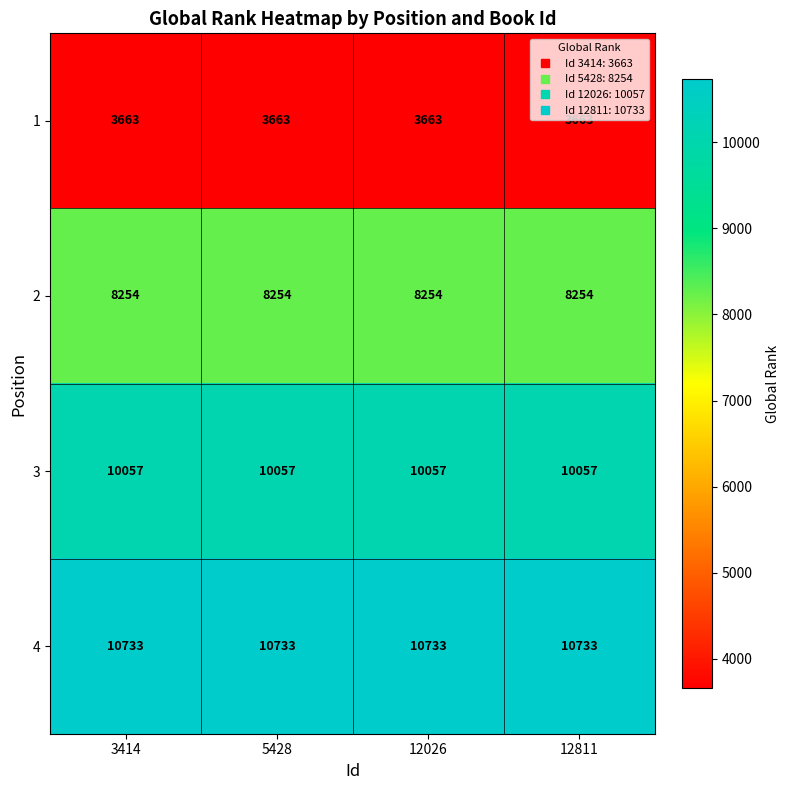

How many series are shown in this chart?

4